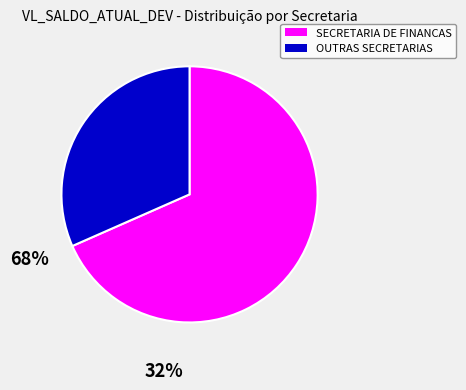

Is there a majority slice in this chart?

Yes